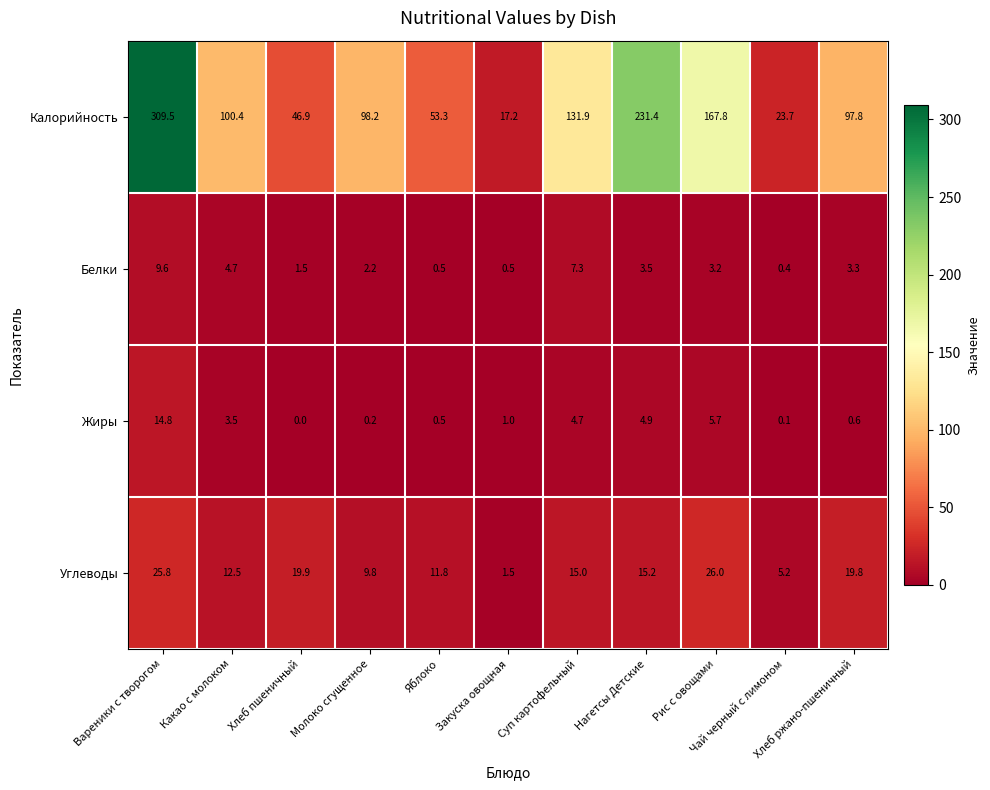

What is the sum of all Жиры values?

36.0